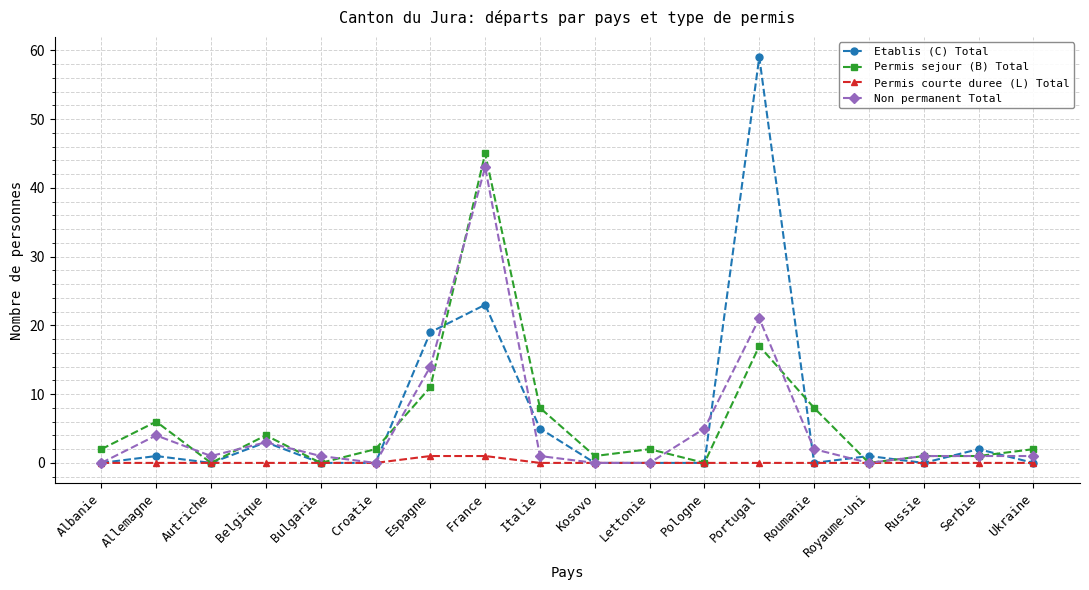

At how many categories does at least one series exceed 3?

8